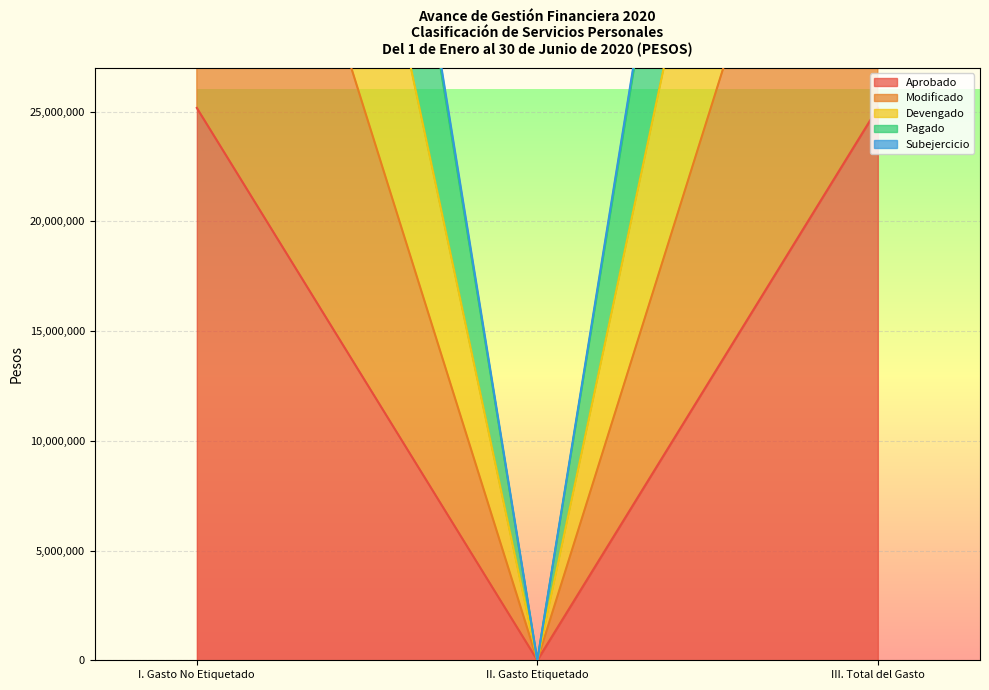

Which series has the largest total across all categories?

Subejercicio